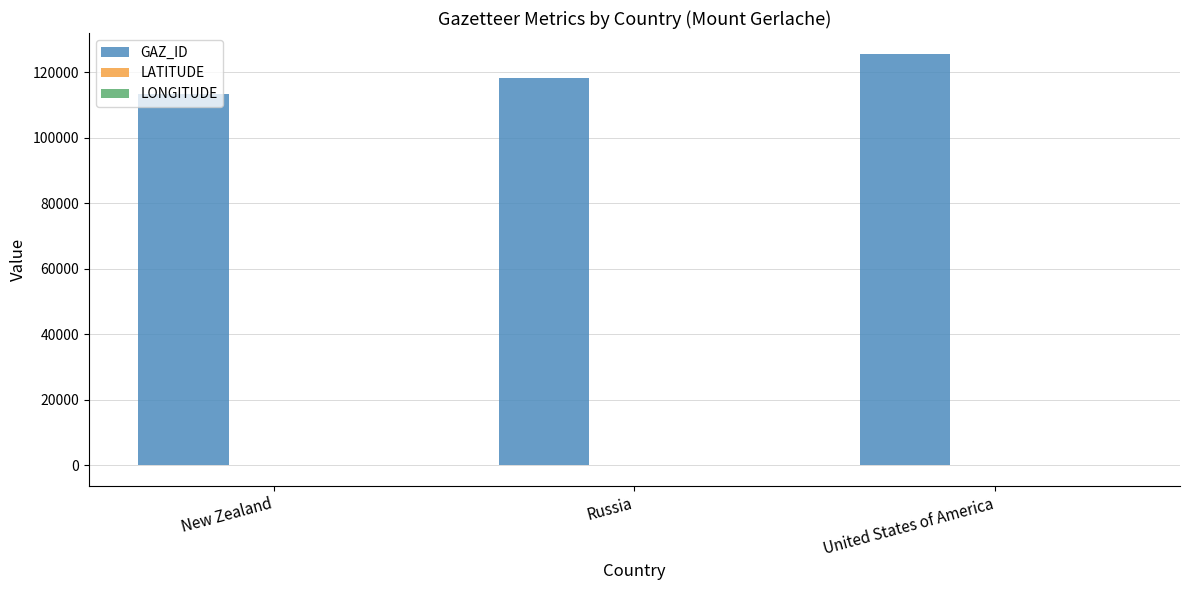

Are the bars horizontal?

No